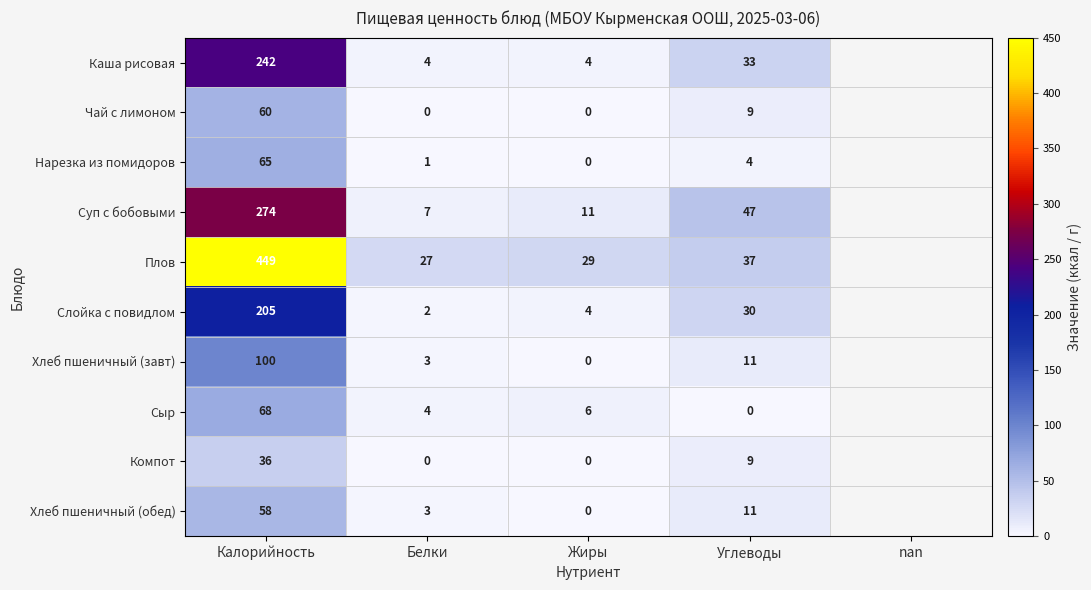

The value of Слойка с повидлом at Жиры is 4. True or false?

True